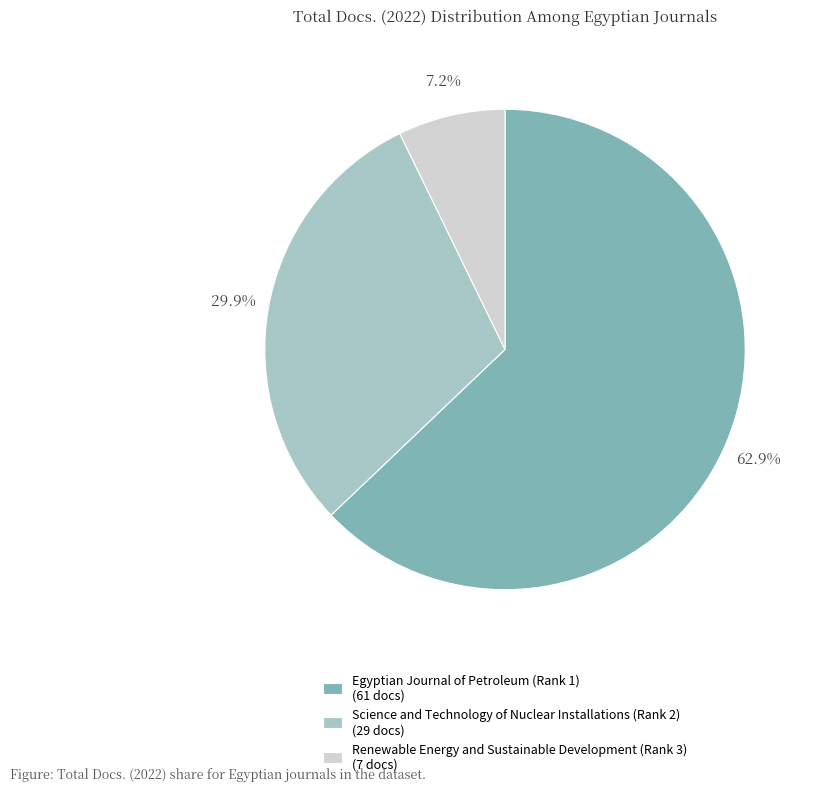

To the nearest percent, what portion does Science and Technology of Nuclear Installations (Rank 2) represent?

30%